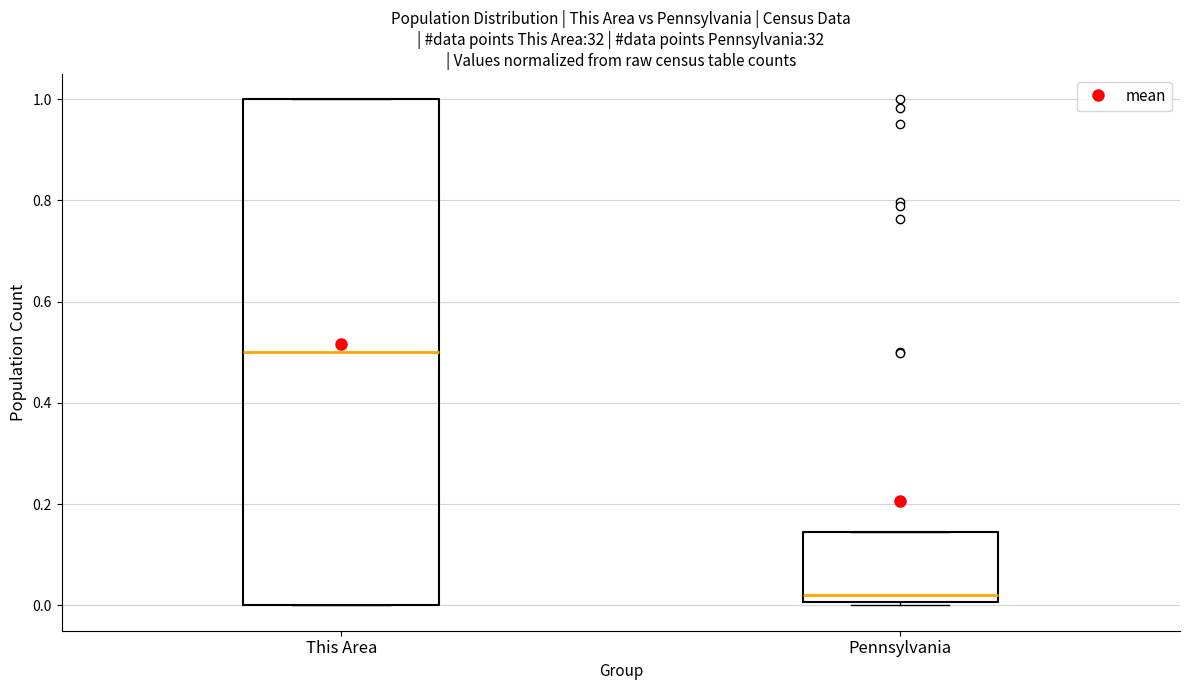

Reading left to right, transcribe this box plot: for each box, give where its median line is, the range the box spans, and where its two whiskers end, as read against the y-axis. The values are not printed on the chart, so give them approximately, as read against the axis.

This Area: median 0.50, box 0.00 to 1.00, whiskers 0.00 to 1.00
Pennsylvania: median 0.02, box 0.00 to 0.14, whiskers 0.00 (just below the box's lower edge) to 0.14